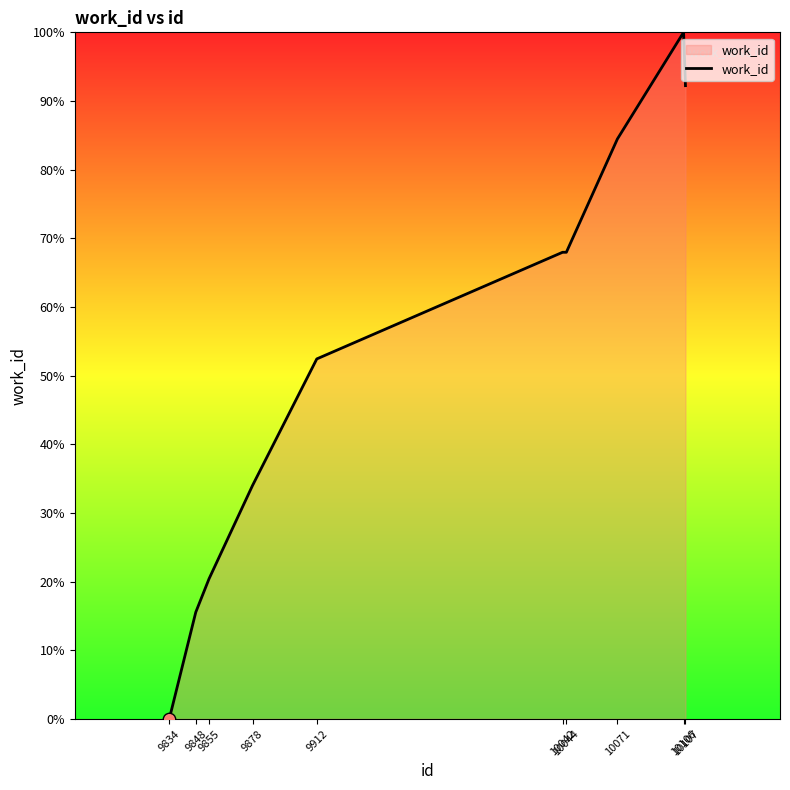

Between 9848 and 9878, which is larger?

9878